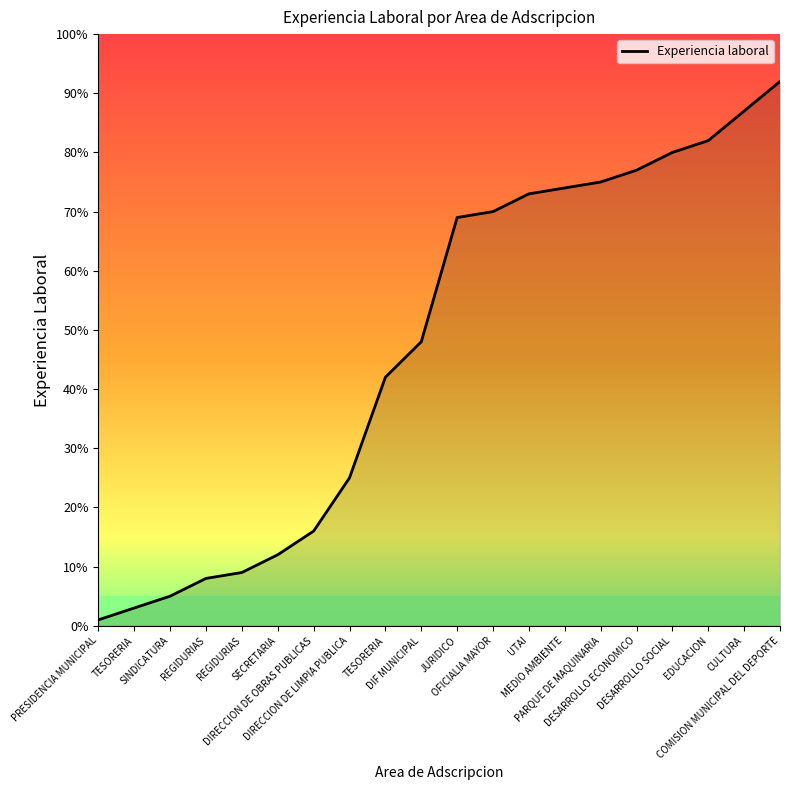

What is the change in value from SECRETARIA to DESARROLLO SOCIAL?

+68